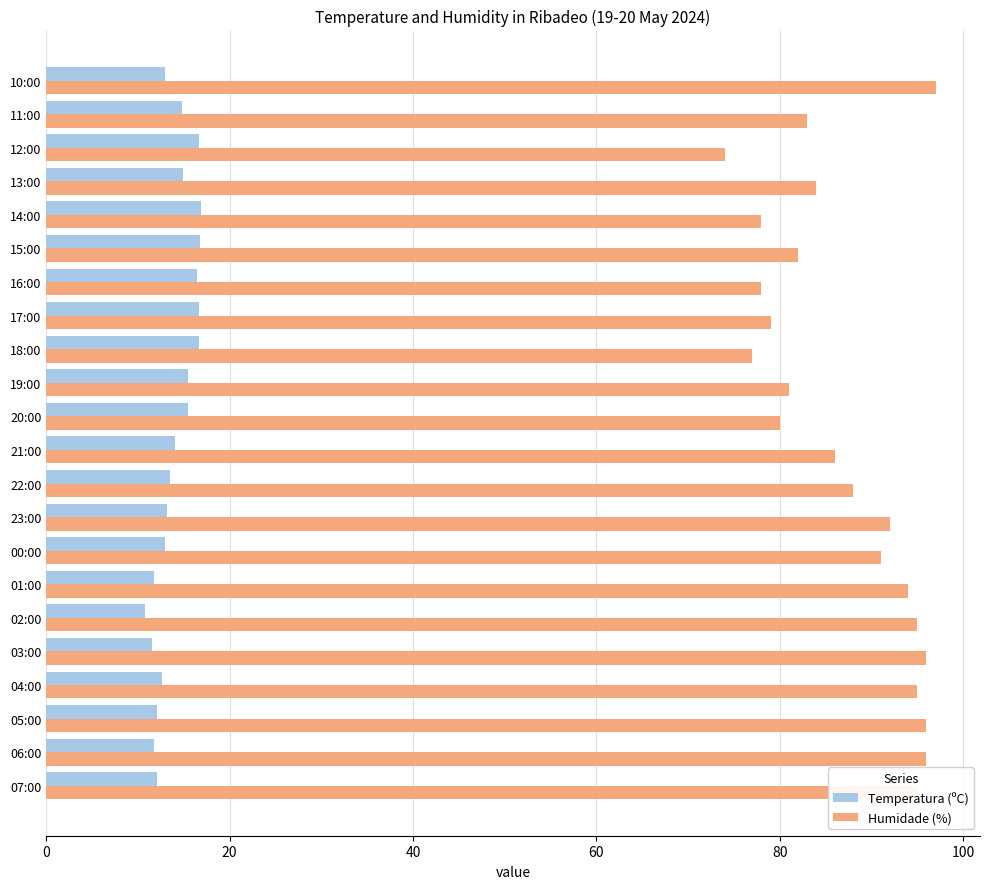

At how many categories does at least one series exceed 18?

22